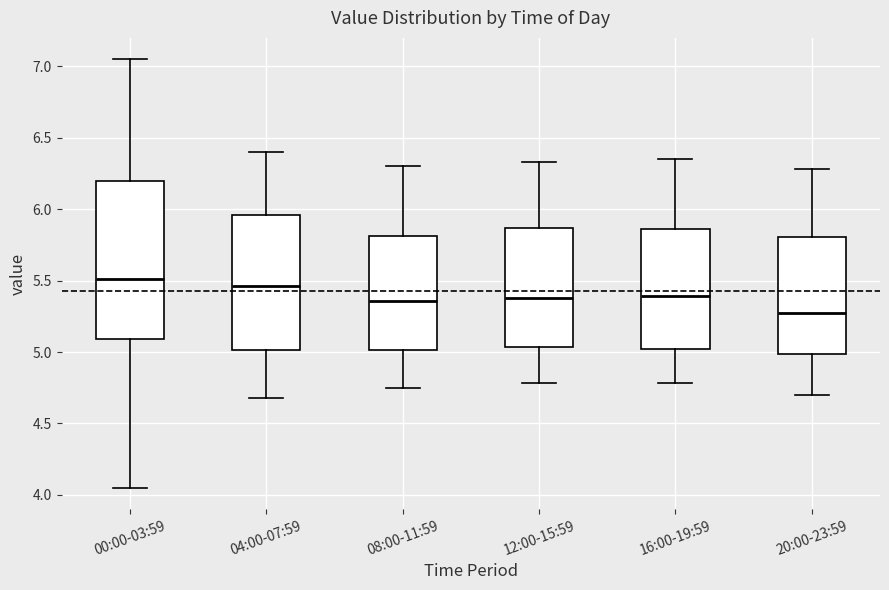

Which box is the tallest, from its lower edge to its upper edge?

00:00-03:59